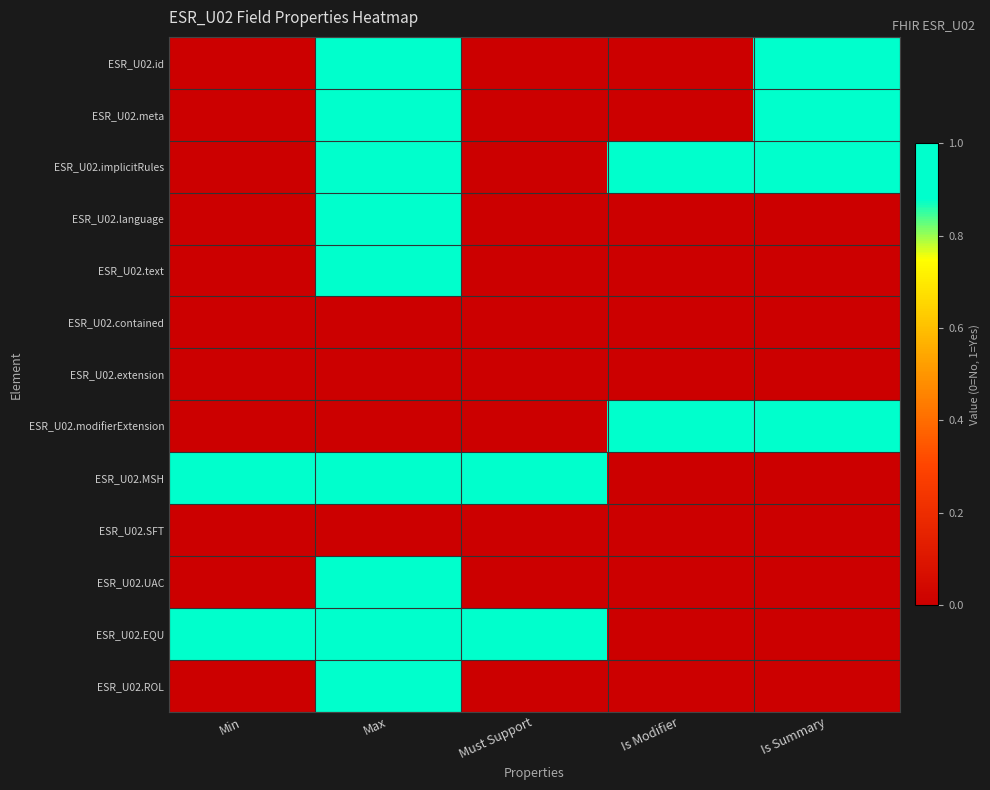

At how many categories does at least one series exceed 0?

5